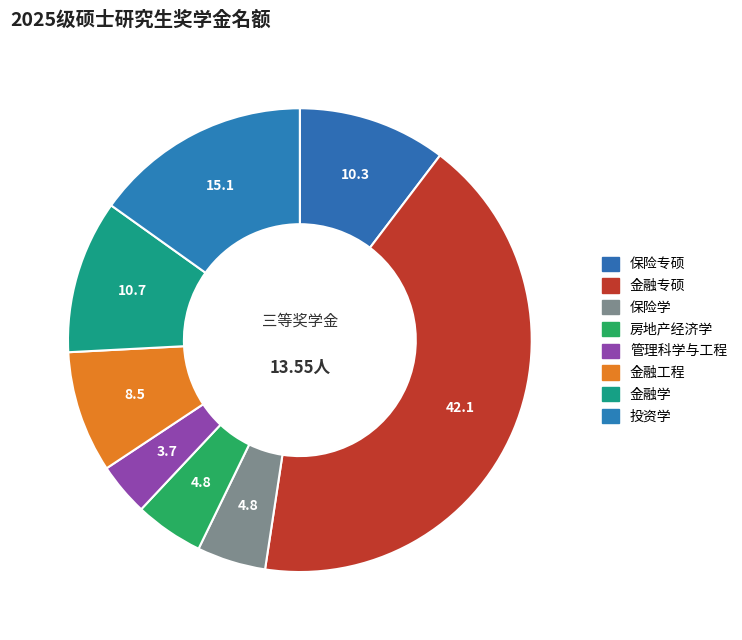

Count the number of slices in the pie.

8